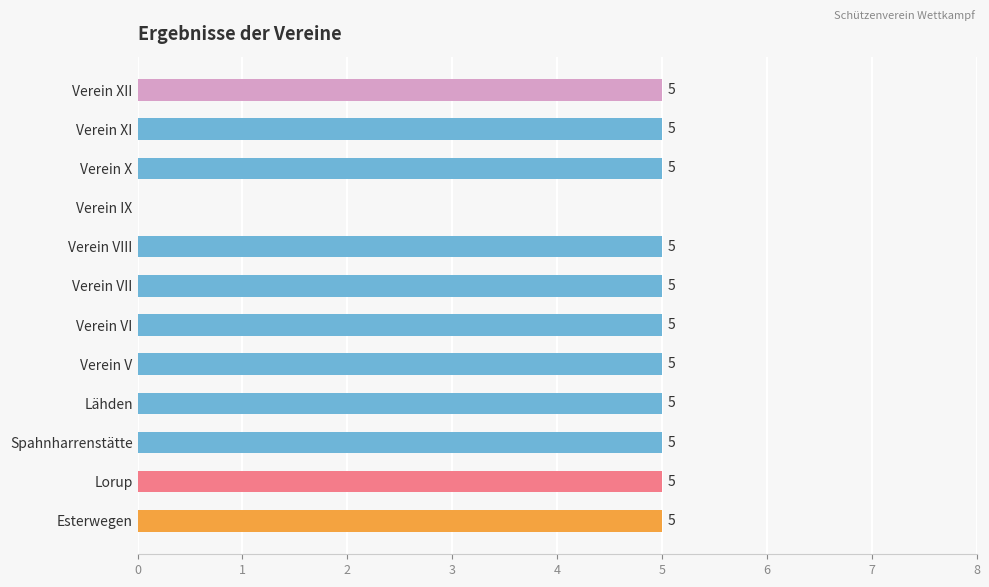

What is the sum of all values?

55